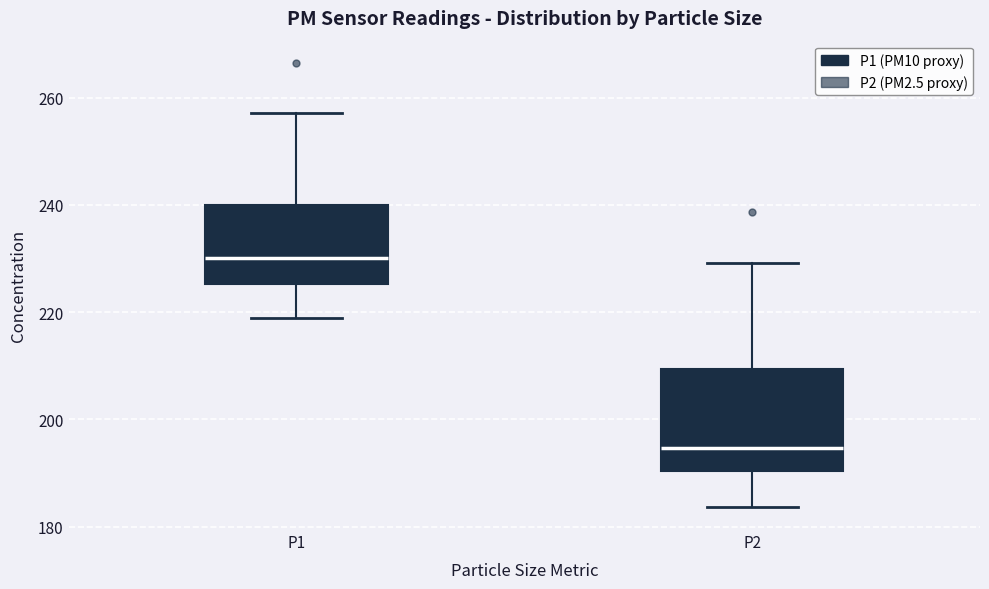

Where is the lower edge of the box for P2 on the y-axis? The values are not printed on the chart, so give them approximately, as read against the axis.

190